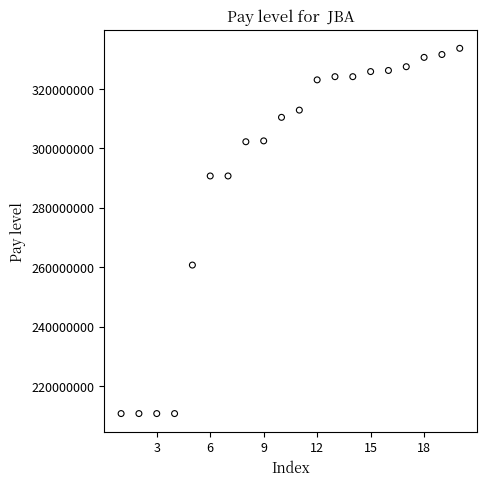

What is the range of X values (max minus min)?

19